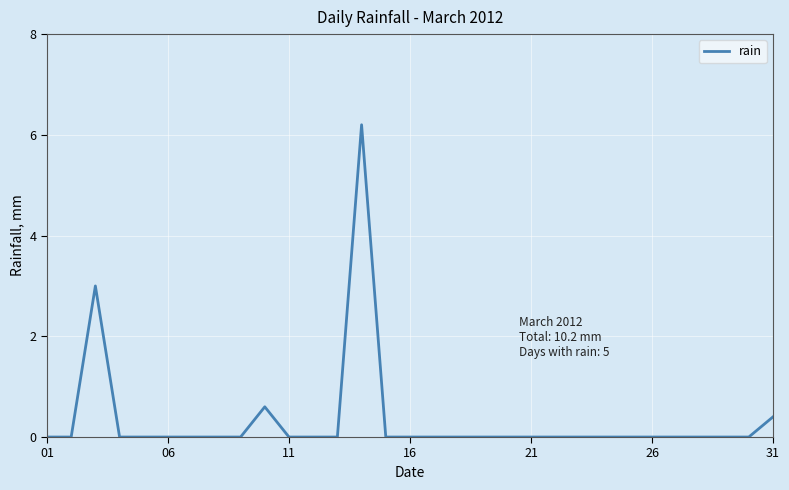

What is the greatest value displayed?

6.2